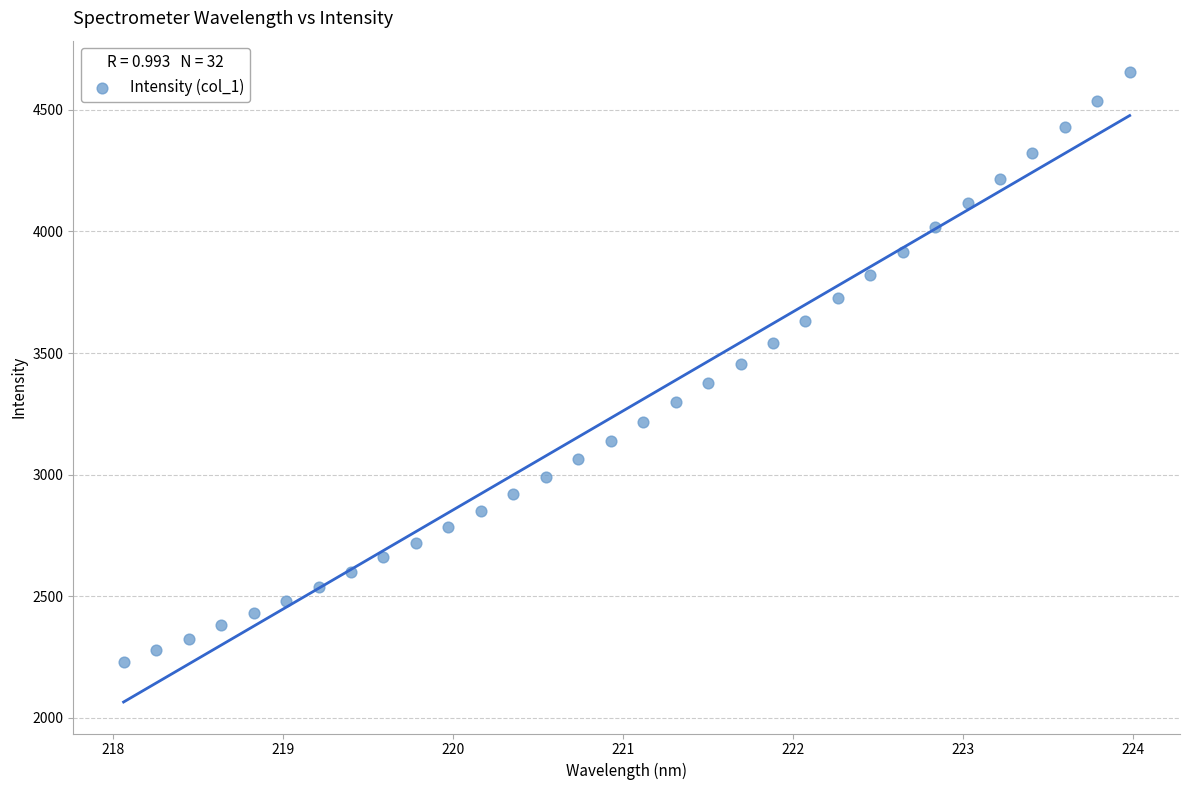

What is the range of Y values (max minus min)?

2426.0